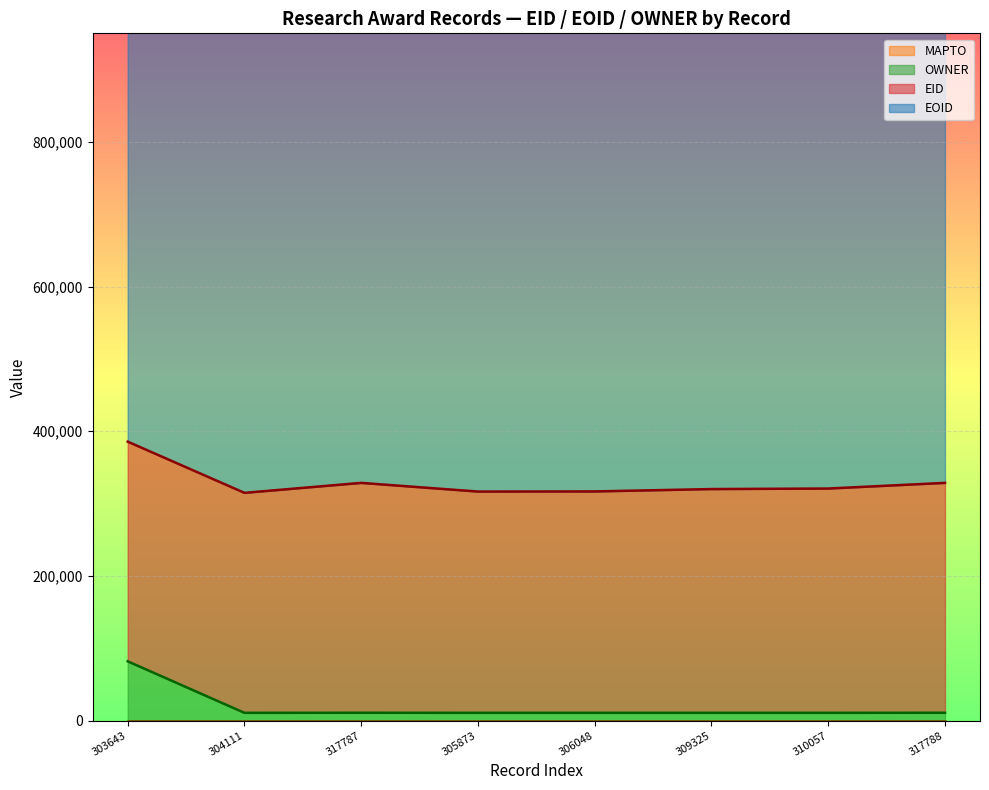

True or false: EOID has more than 1 interior local peaks.

True